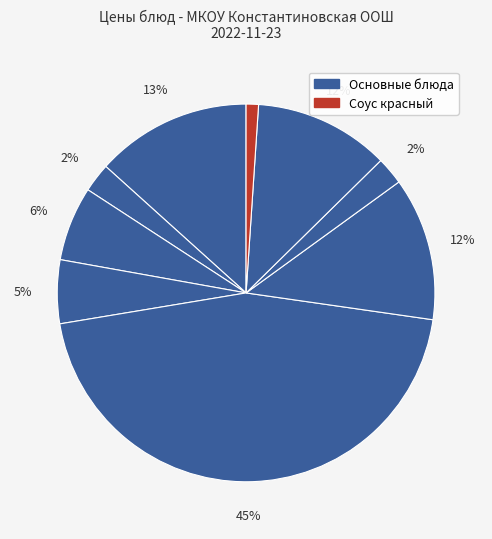

How many slices are in this pie chart?

9